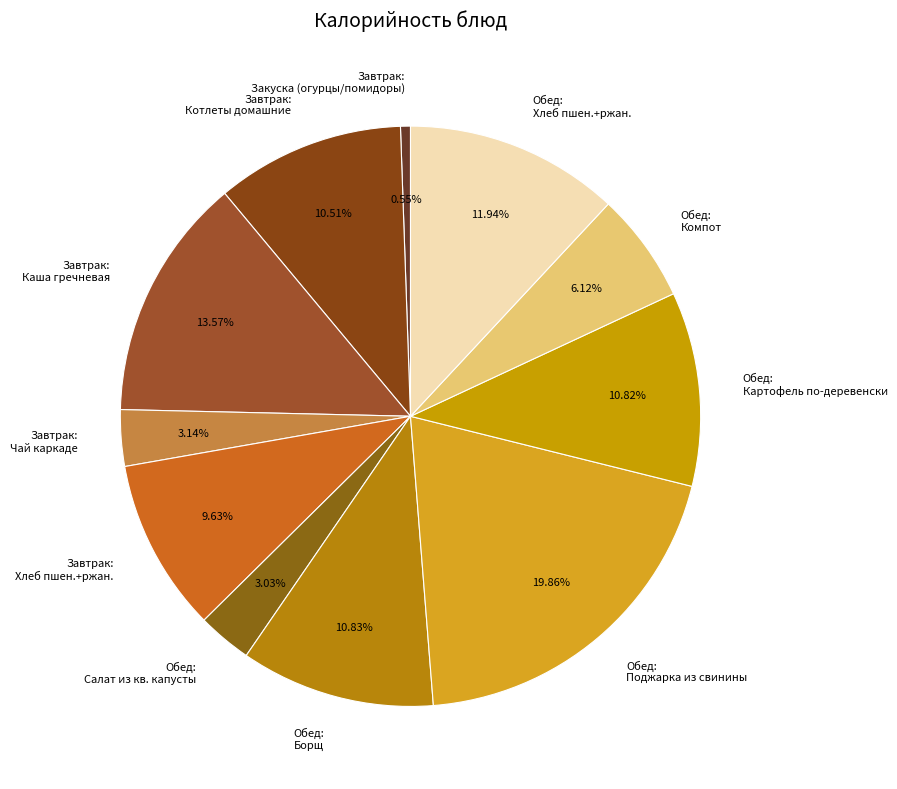

Do Завтрак: Хлеб пшен.+ржан. and Обед: Поджарка из свинины together represent more than half of the pie?

No